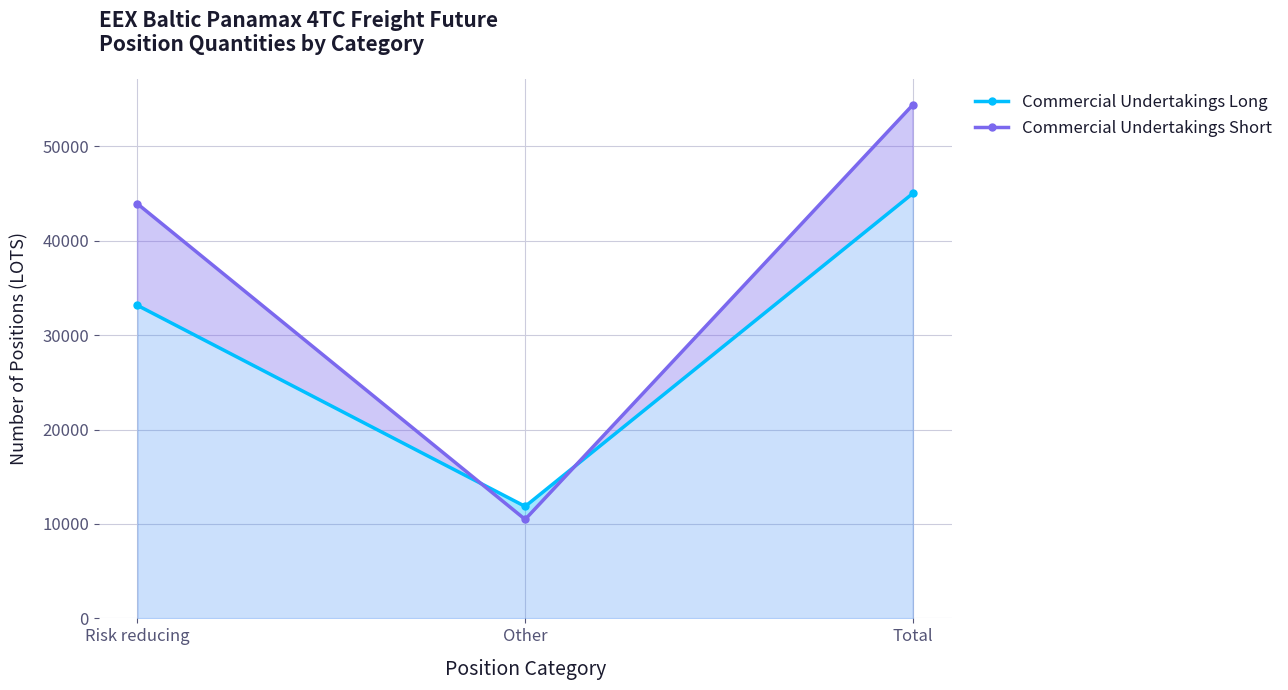

At which label is Commercial Undertakings Long closest to 28441?

Risk reducing